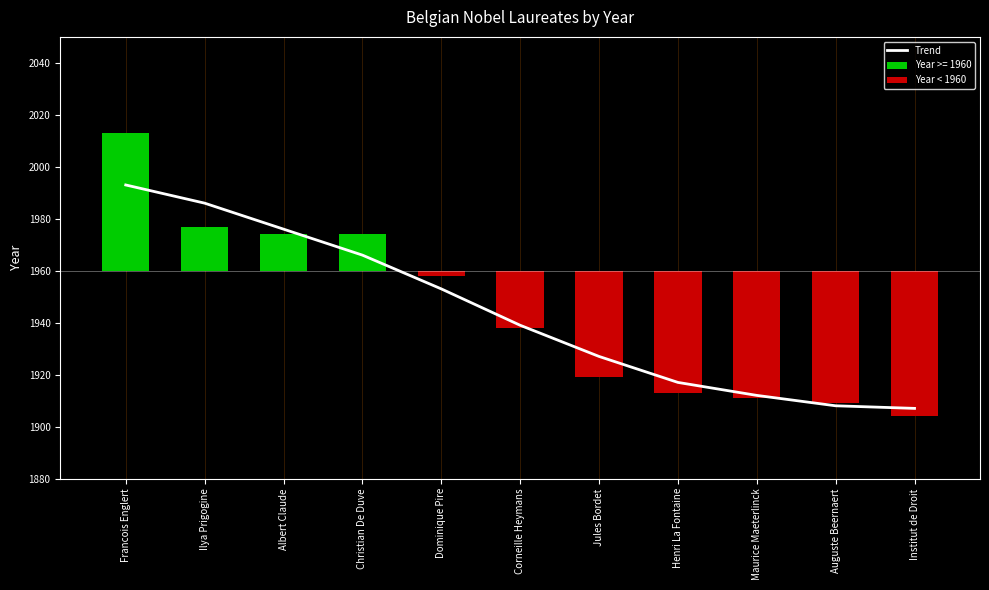

At how many categories does at least one series exceed 555?

11